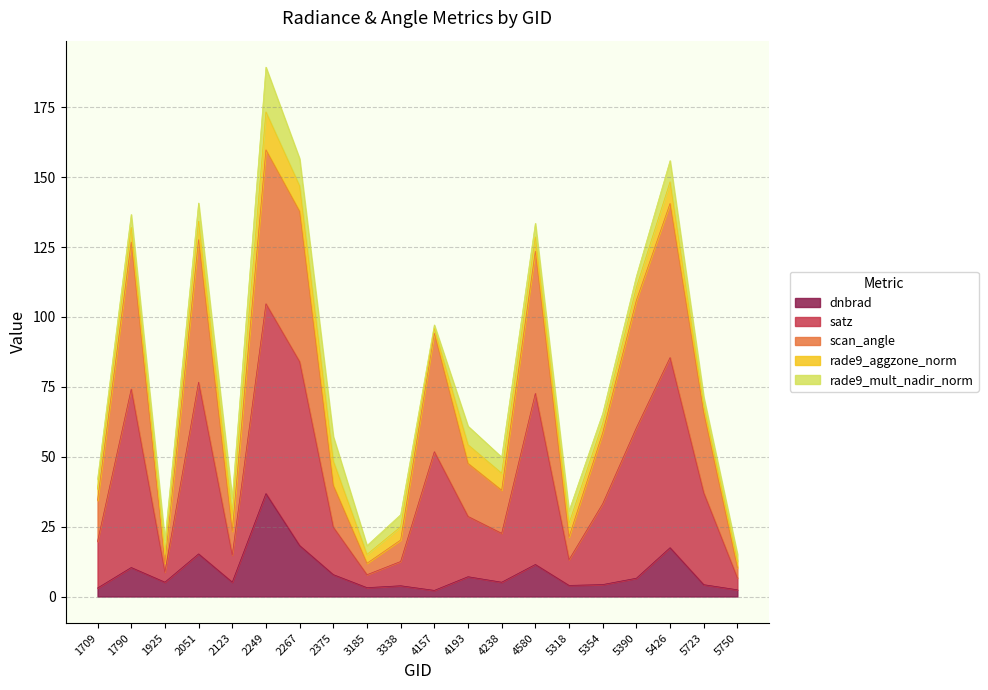

What are all the series names shown in the legend?

dnbrad, satz, scan_angle, rade9_aggzone_norm, rade9_mult_nadir_norm